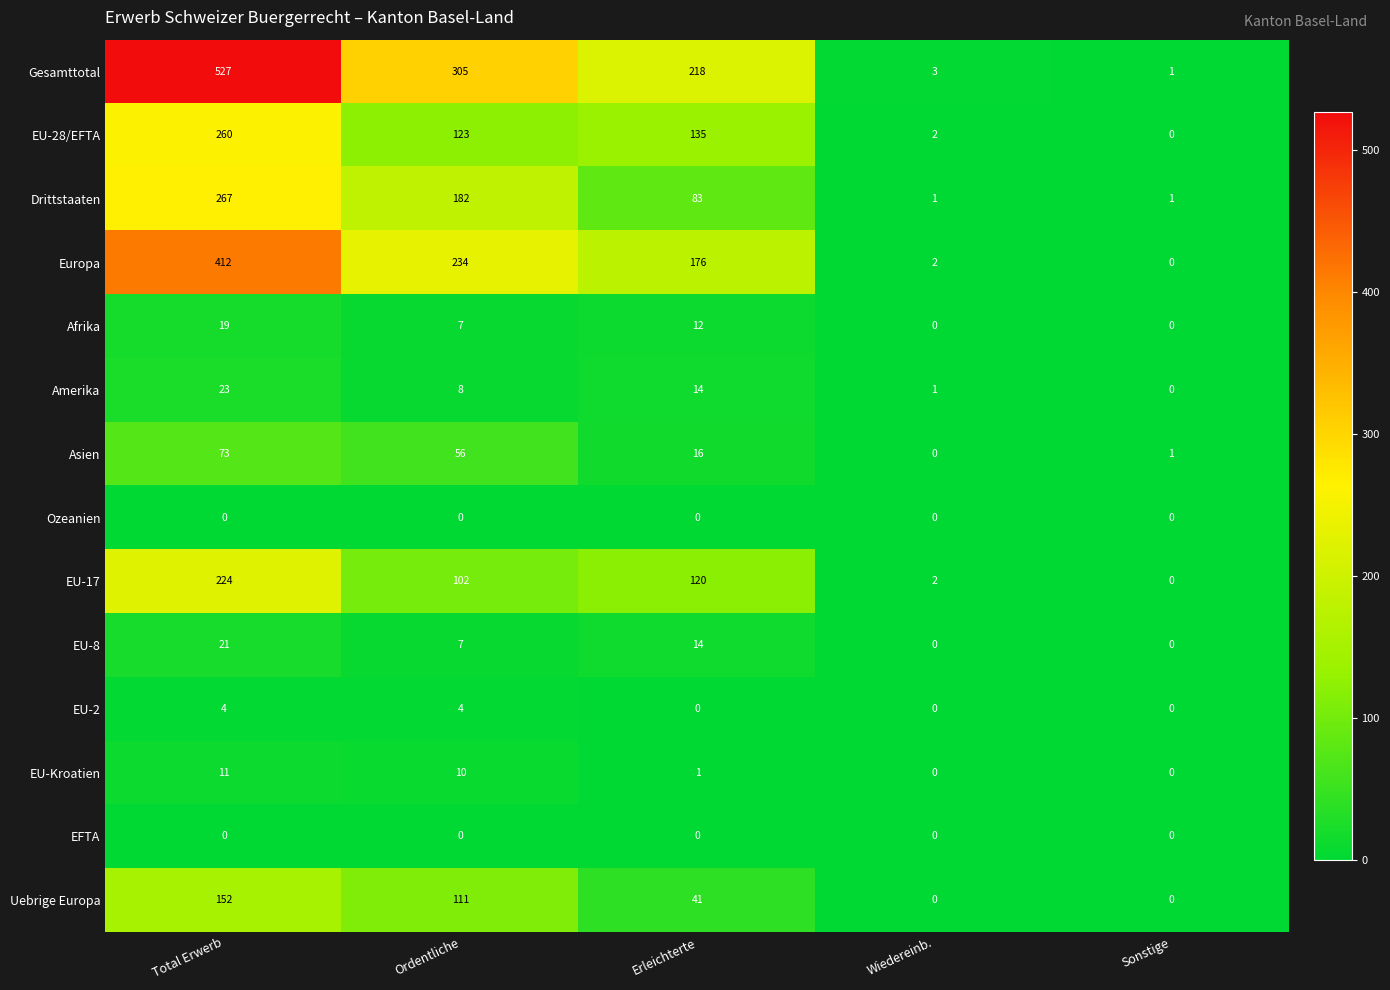

What is the greatest value displayed?

527